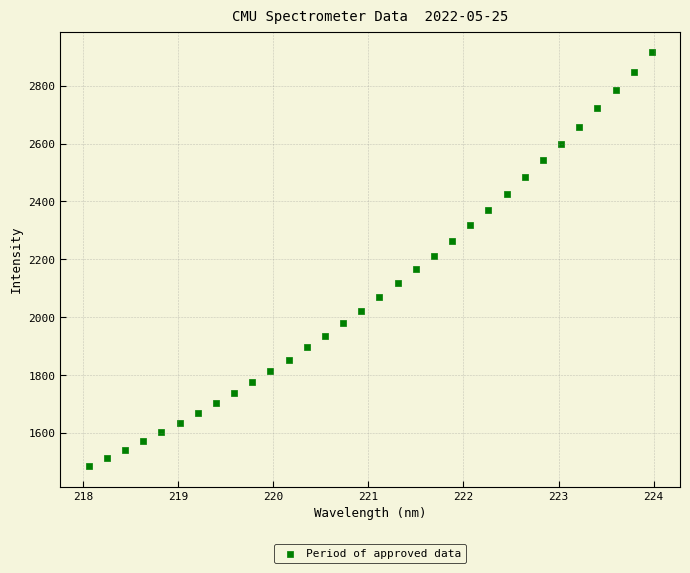

What is the range of Y values (max minus min)?

1428.1